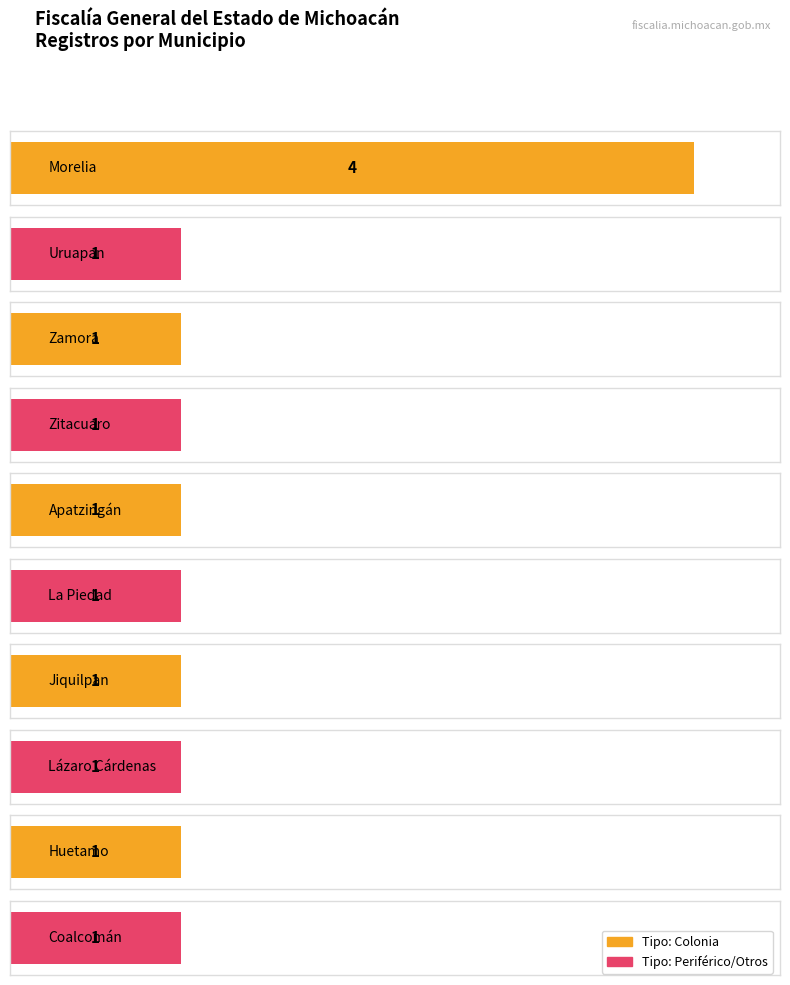

What is the maximum value shown in the chart?

4